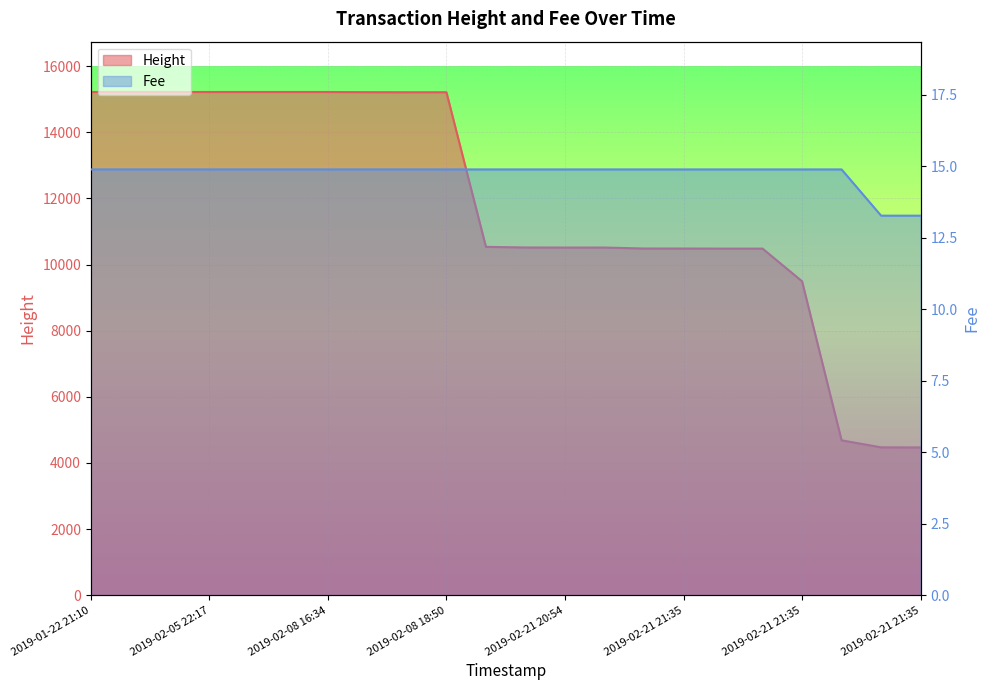

Rank the categories by Height value from highest to lowest.

2019-01-22 21:10, 2019-01-22 21:15, 2019-01-23 11:43, 2019-02-05 22:17, 2019-02-08 16:26, 2019-02-08 16:26, 2019-02-08 16:34, 2019-02-08 16:40, 2019-02-08 18:50, 2019-02-08 18:50, 2019-02-08 18:55, 2019-02-08 20:02, 2019-02-21 20:54, 2019-02-21 20:54, 2019-02-21 20:56, 2019-02-21 21:35, 2019-02-21 21:35, 2019-02-21 21:35, 2019-02-21 21:35, 2019-02-21 21:35, 2019-02-21 21:35, 2019-02-21 21:35